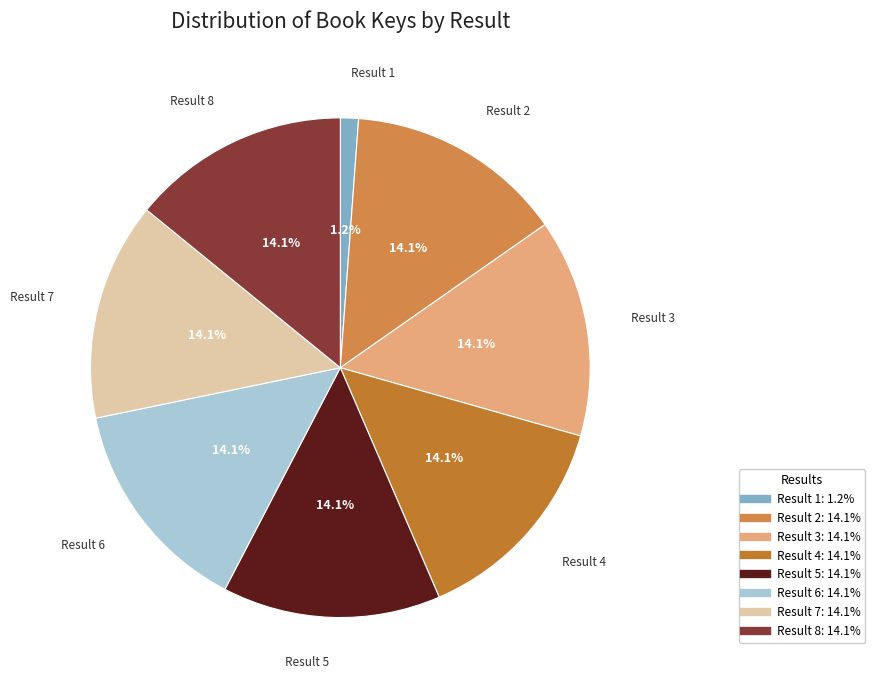

To the nearest percent, what is the difference between the largest and smallest slice percentages?

13%